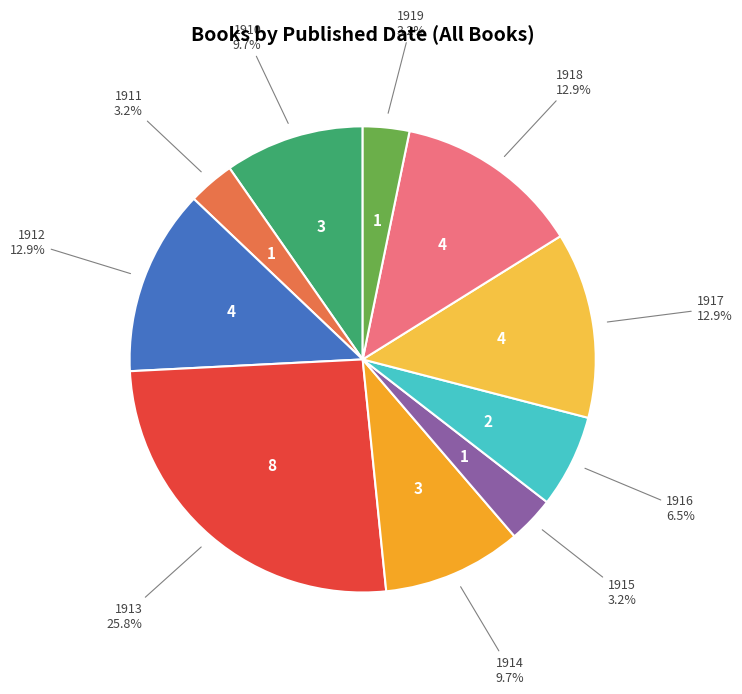

Does any single category account for the majority?

No